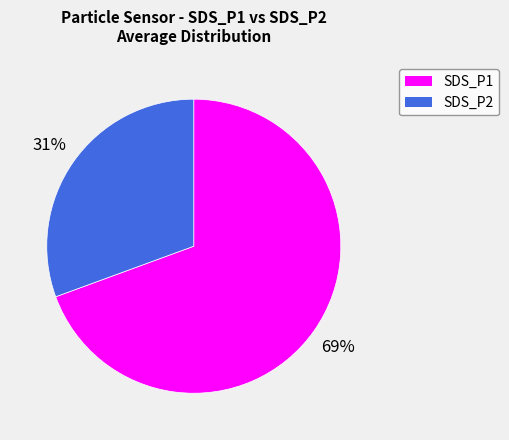

Is the sum of SDS_P2 and SDS_P1 greater than half?

Yes